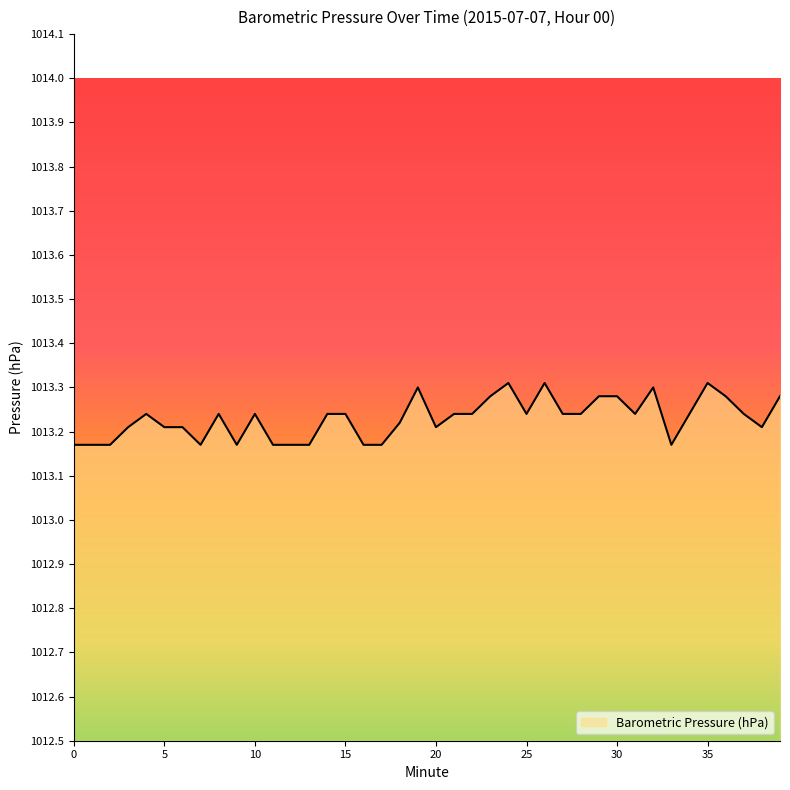

How many interior local peaks (higher than both neighbors) does the data have?

8